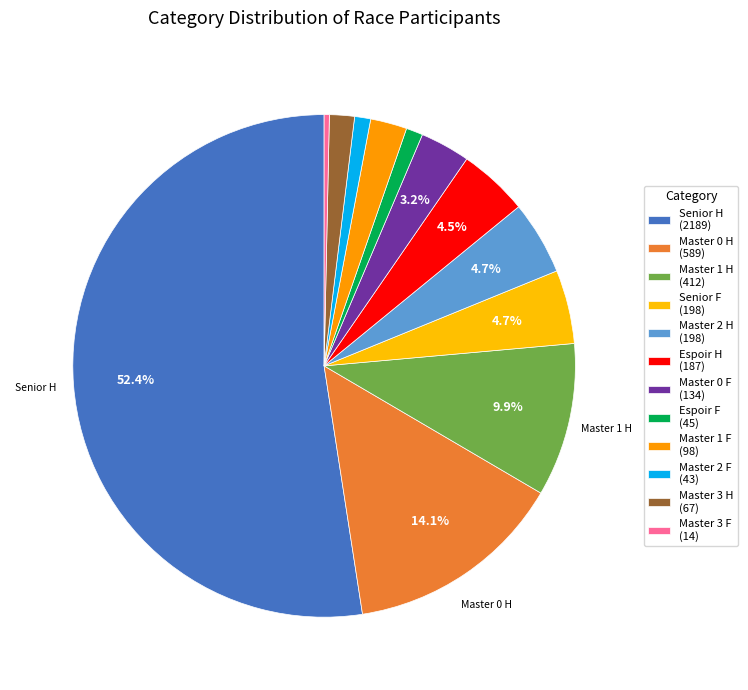

What is the largest slice in the pie chart?

Senior H (2189)